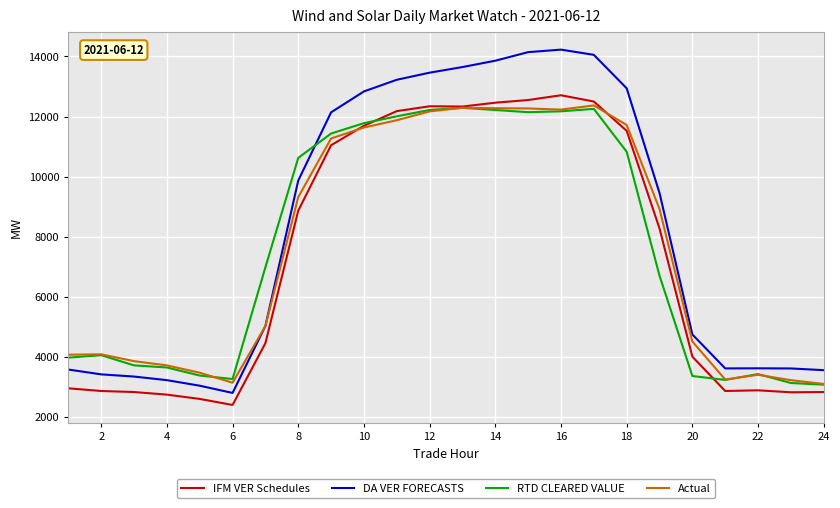

What are all the series names shown in the legend?

IFM VER Schedules, DA VER FORECASTS, RTD CLEARED VALUE, Actual